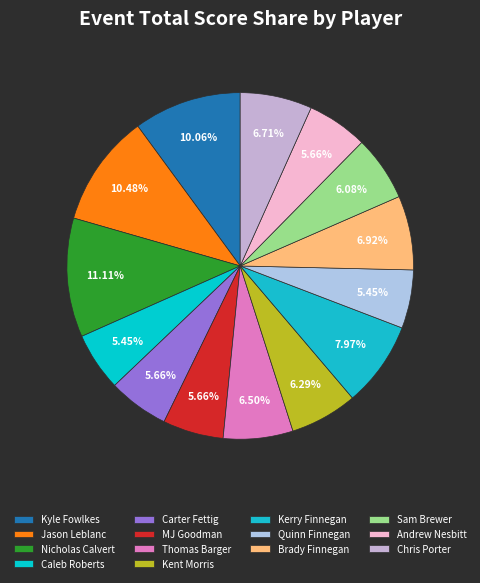

How many segments does this pie chart have?

14